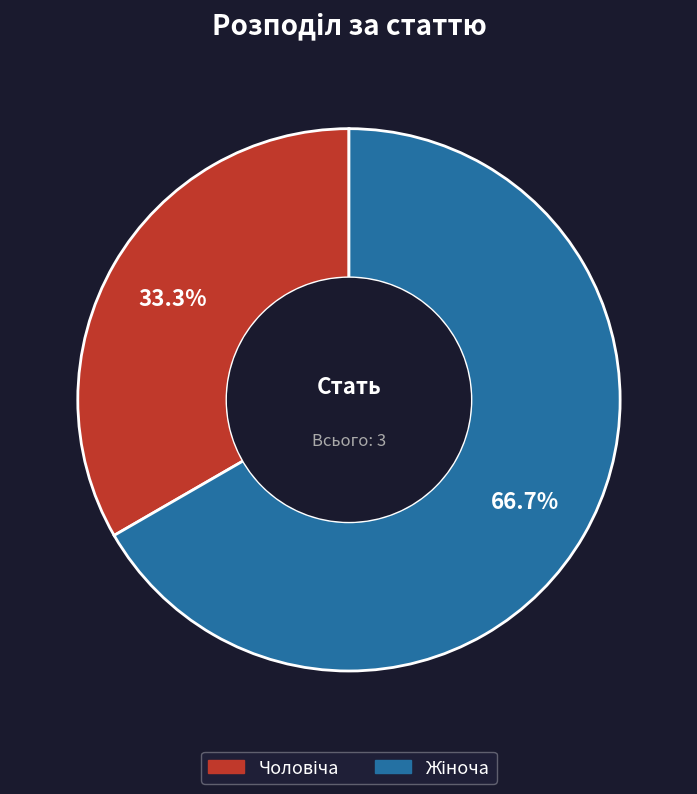

Rank the categories by value from lowest to highest.

Чоловіча, Жіноча